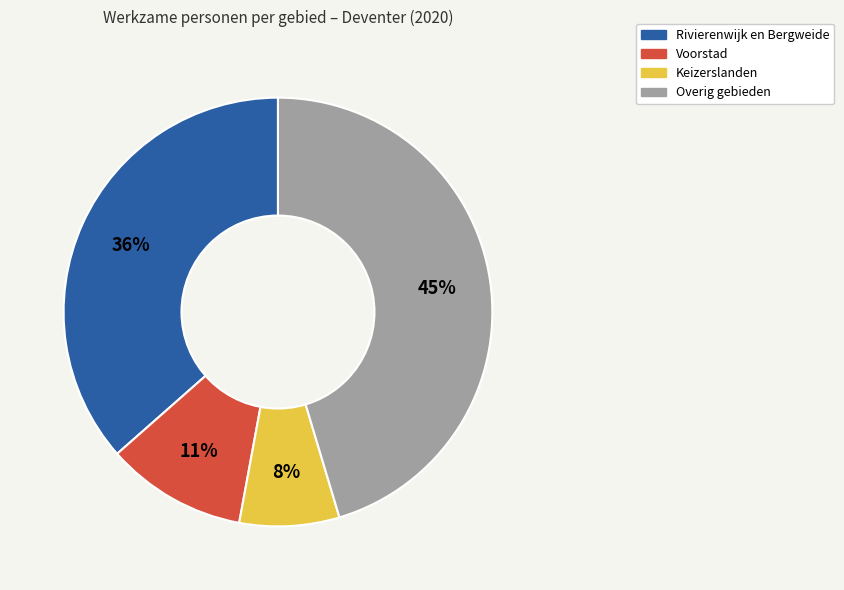

To the nearest percent, what is the average slice percentage?

25%